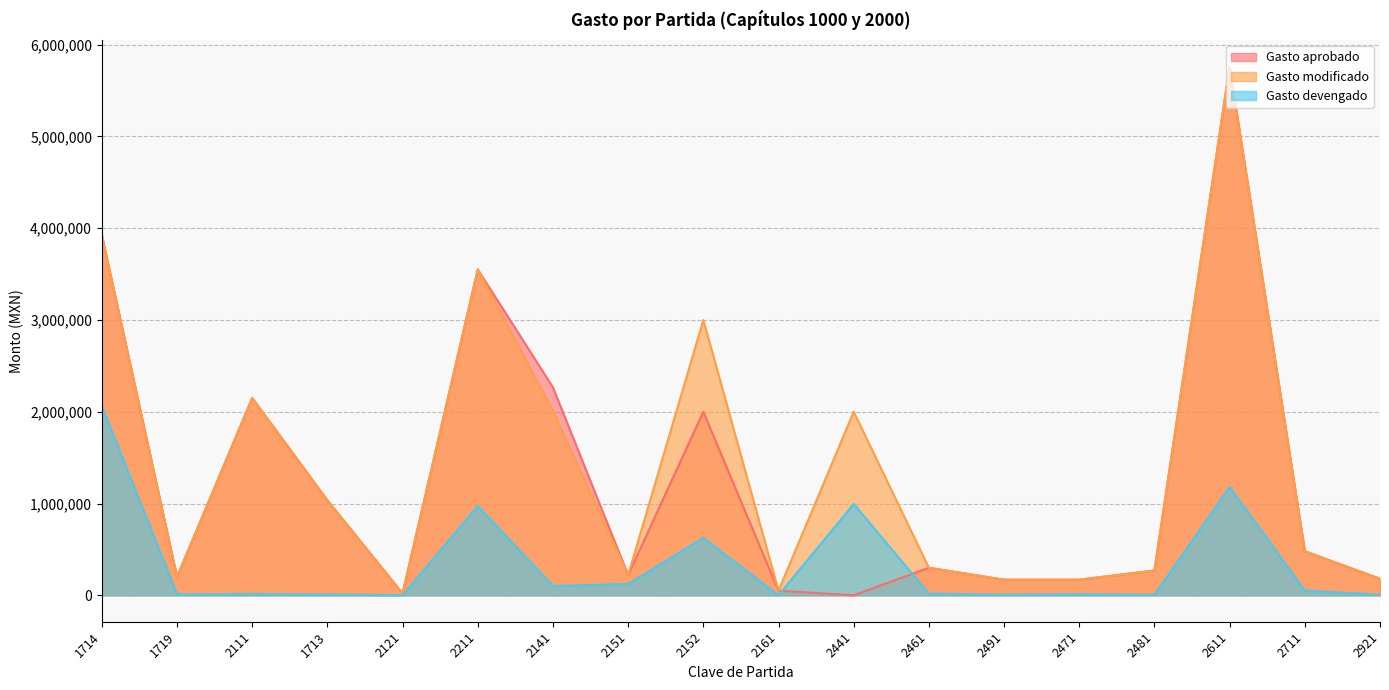

True or false: Gasto aprobado has a value of 2000000.0 at 2152.

True